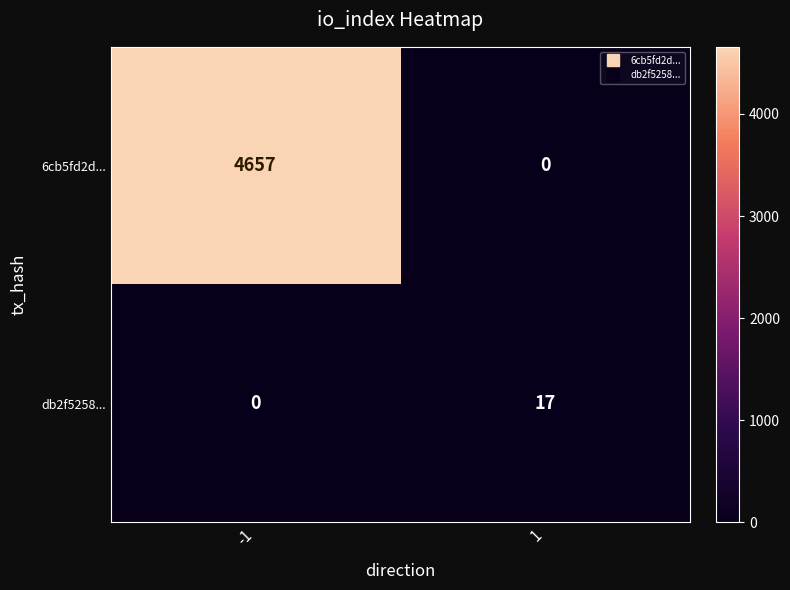

True or false: 6cb5fd2d... has a value of 4657 at -1.

True